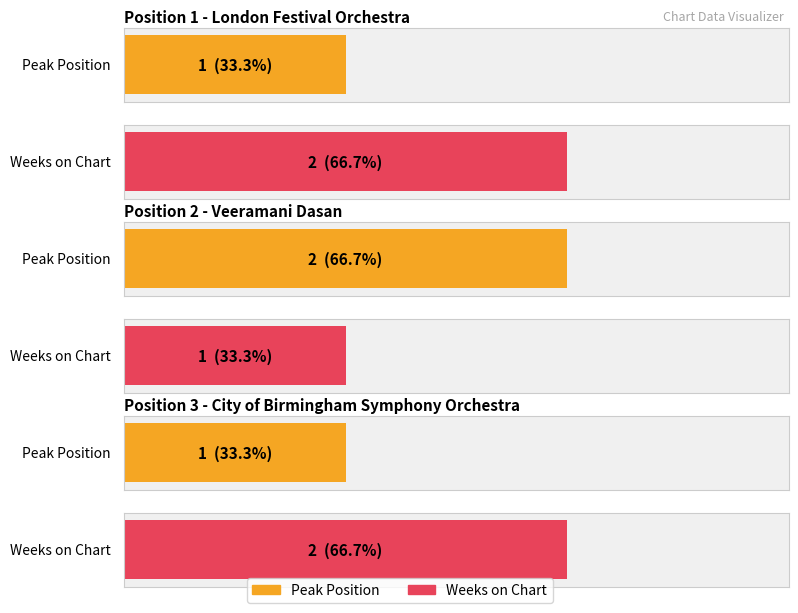

Rank the series at 1 from lowest to highest value.

Peak Position, Weeks on Chart